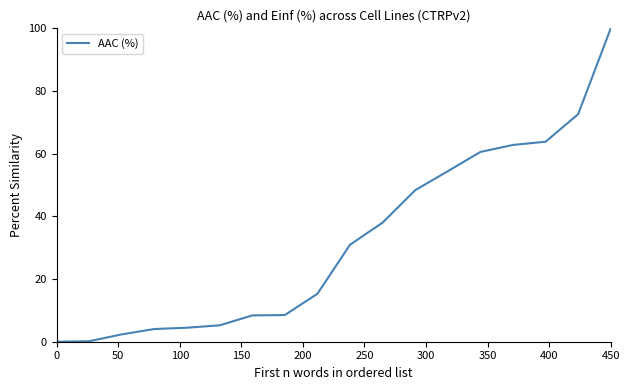

What is the difference between the maximum and minimum values?

100.0